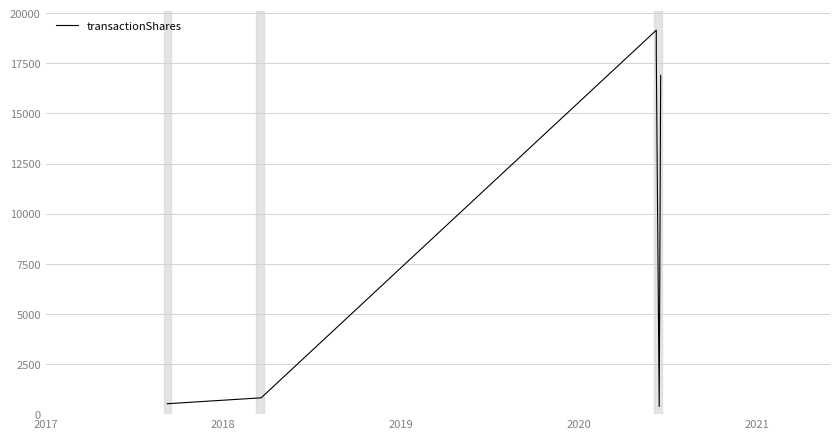

How many categories are shown in the chart?

6